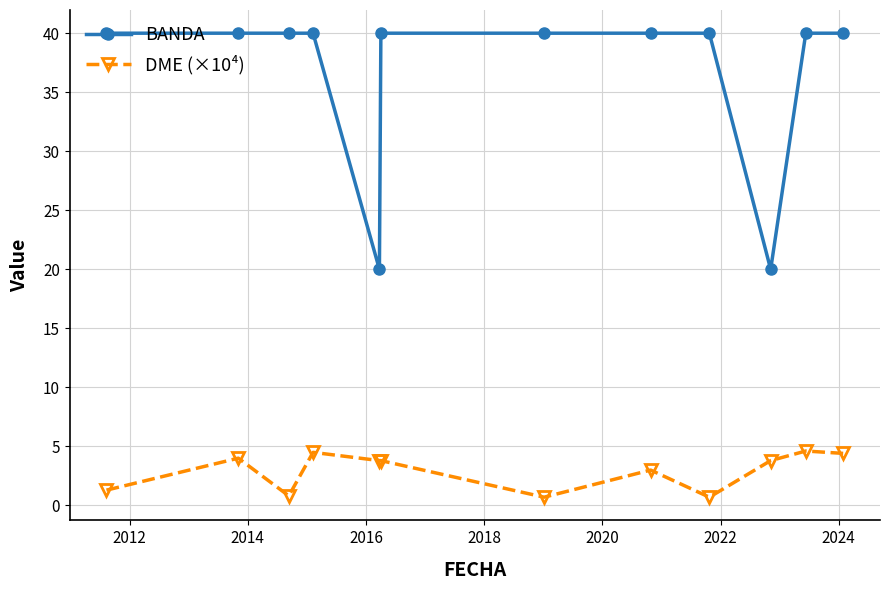

List the series in order of their peak value, highest first.

BANDA, DME (×10⁴)